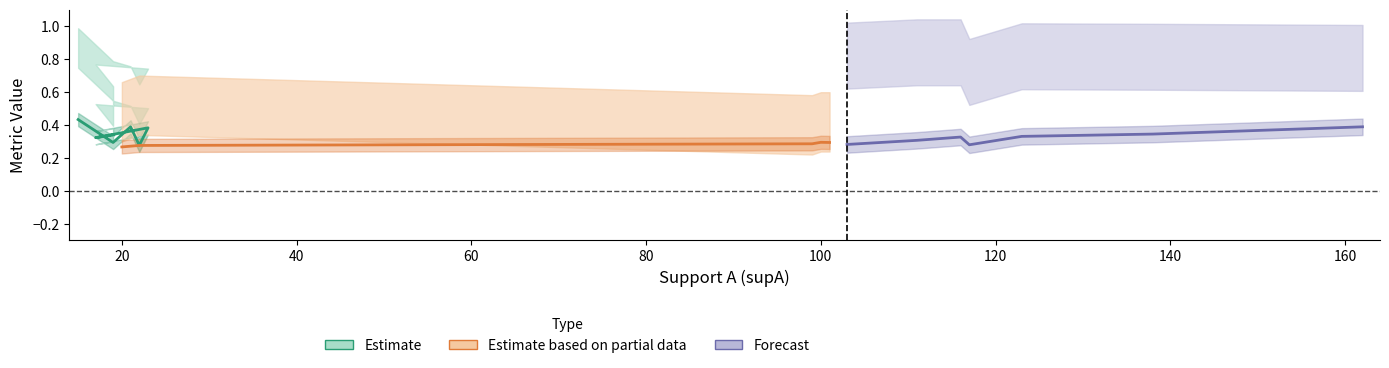

The condAB series shows 0.5 at 101. True or false?

False